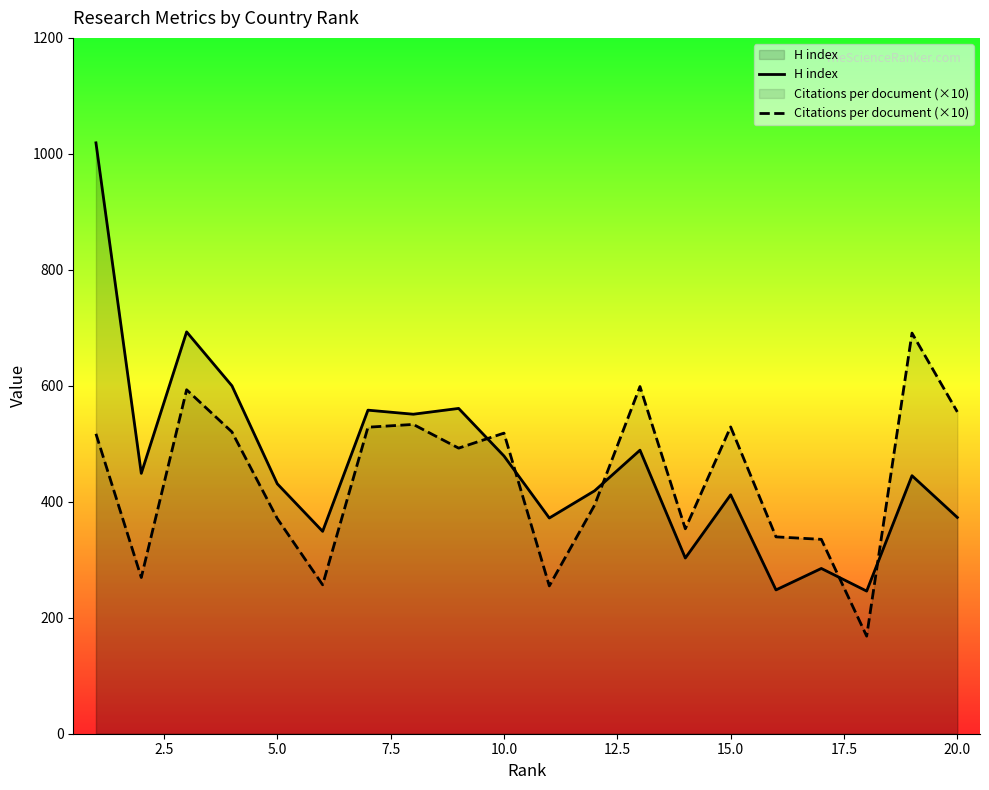

Which series has the largest range (max minus min)?

H index